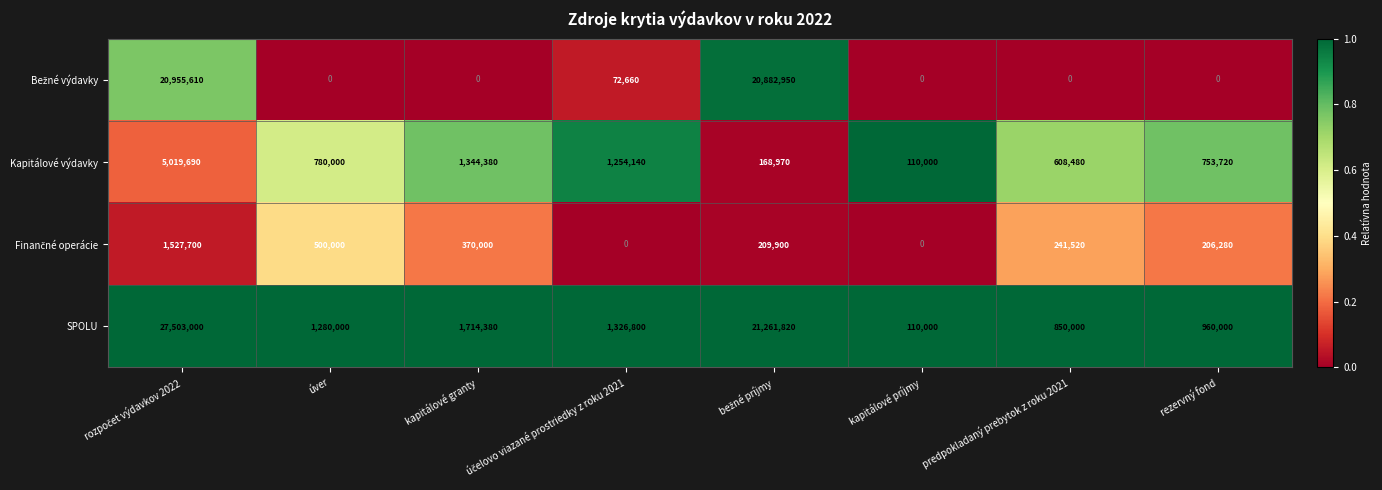

Is the value of Kapitálové výdavky at kapitálové granty greater than the value of SPOLU at úver?

Yes